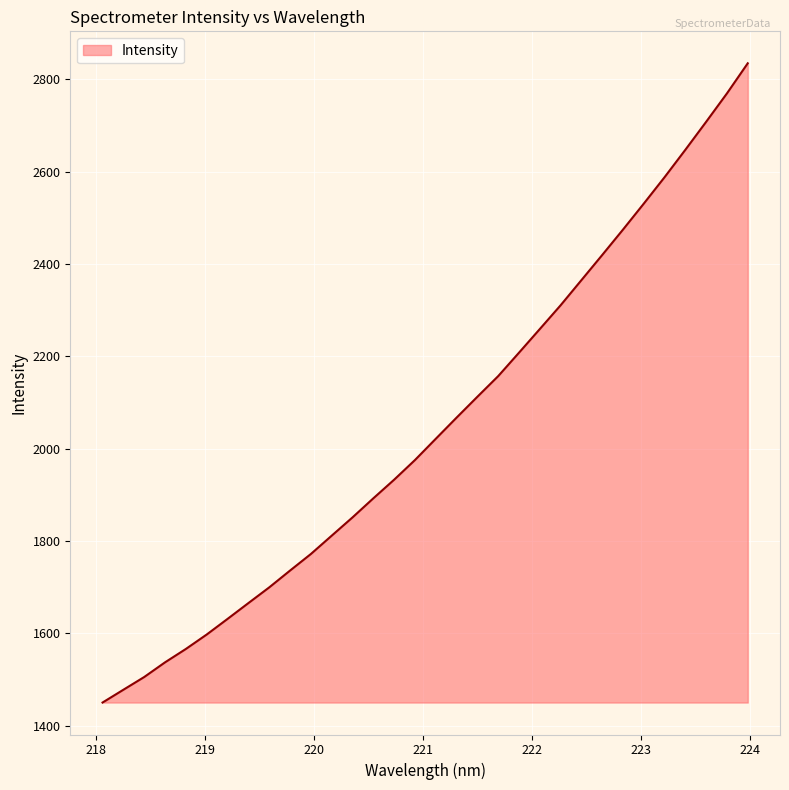

What is the maximum value shown in the chart?

2834.7